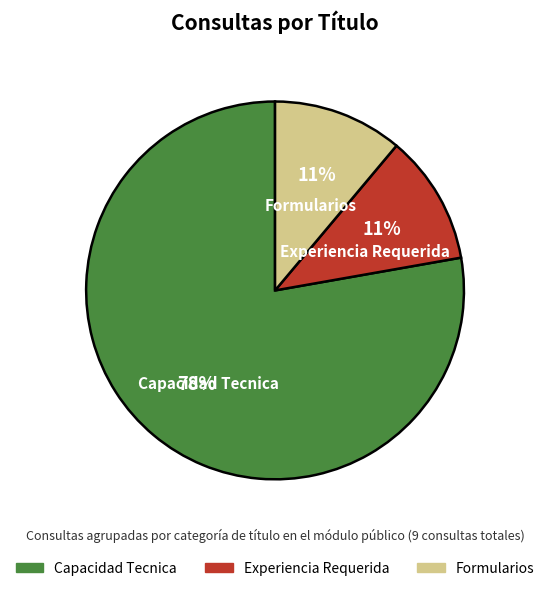

Is it true that Formularios is 3% of the pie?

False